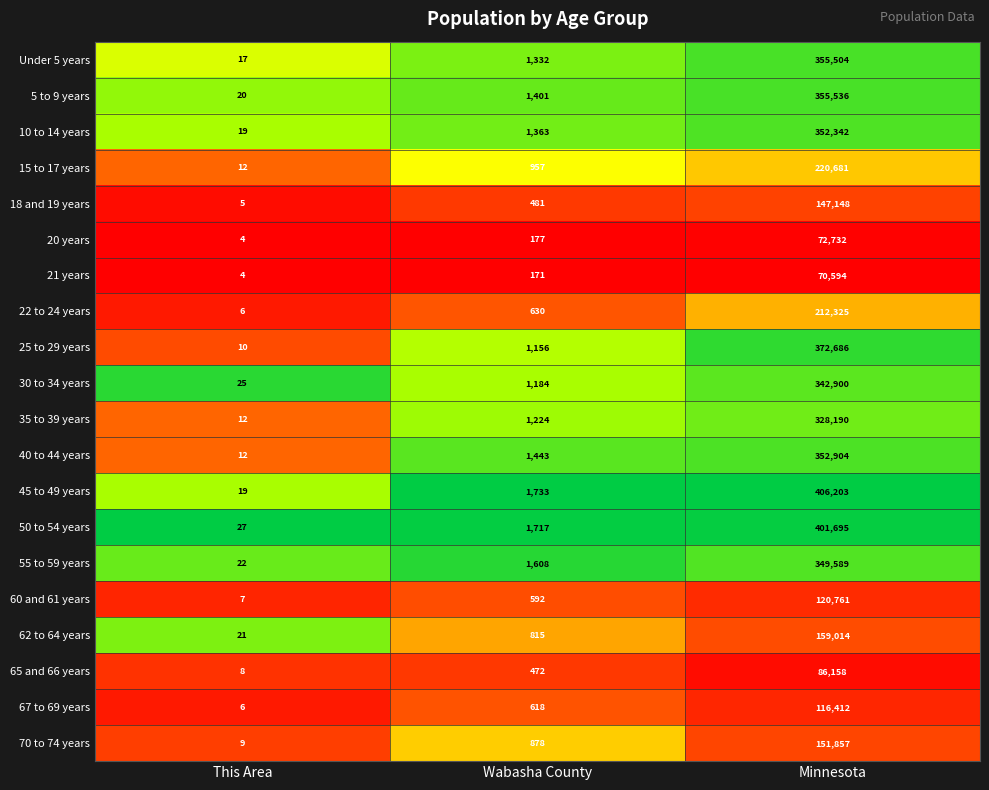

What is the difference between the highest and lowest values at Wabasha County?

1562